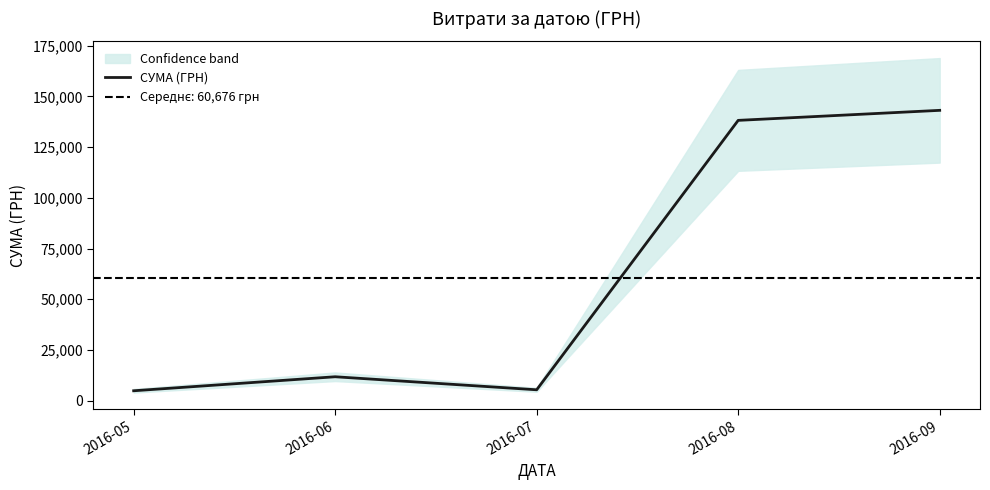

What is the greatest value displayed?

143121.6